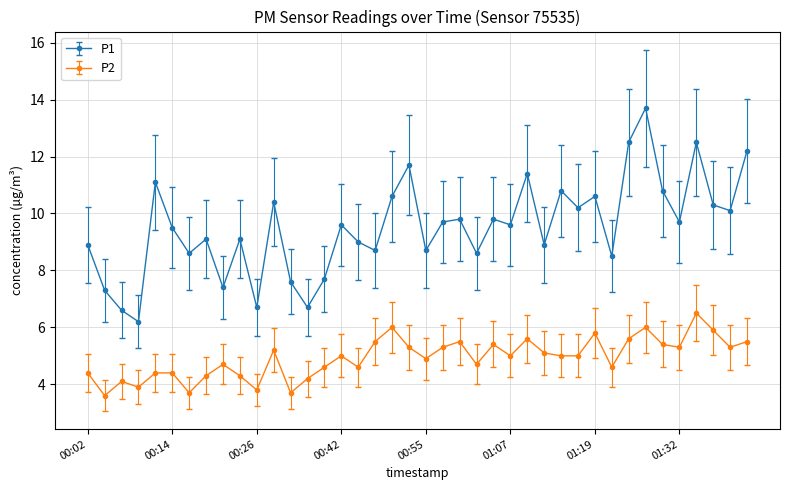

True or false: P1 and P2 intersect in this chart.

False